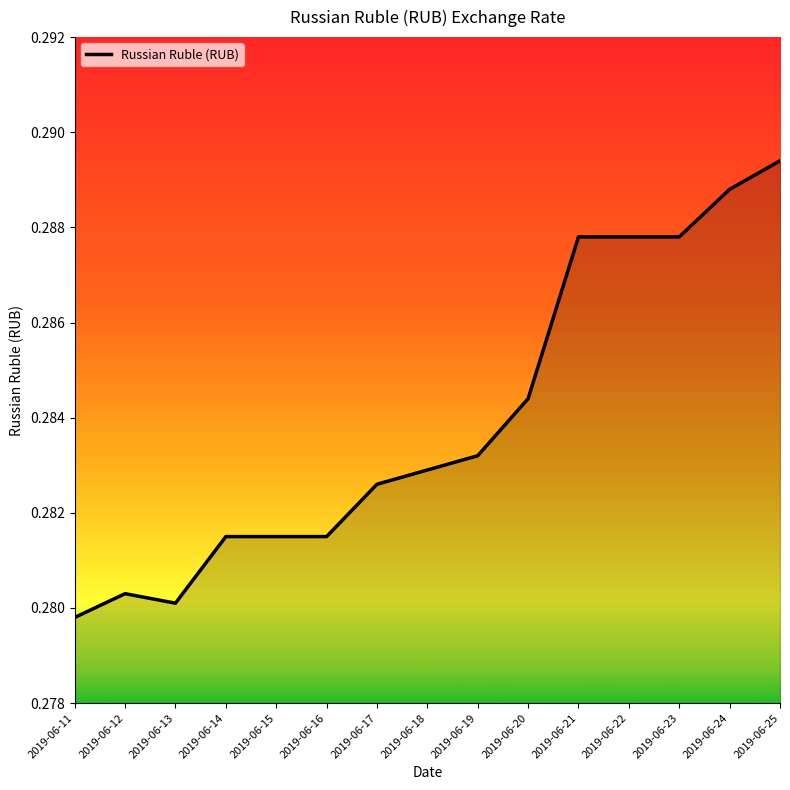

Which category has the lowest value across all series?

2019-06-11